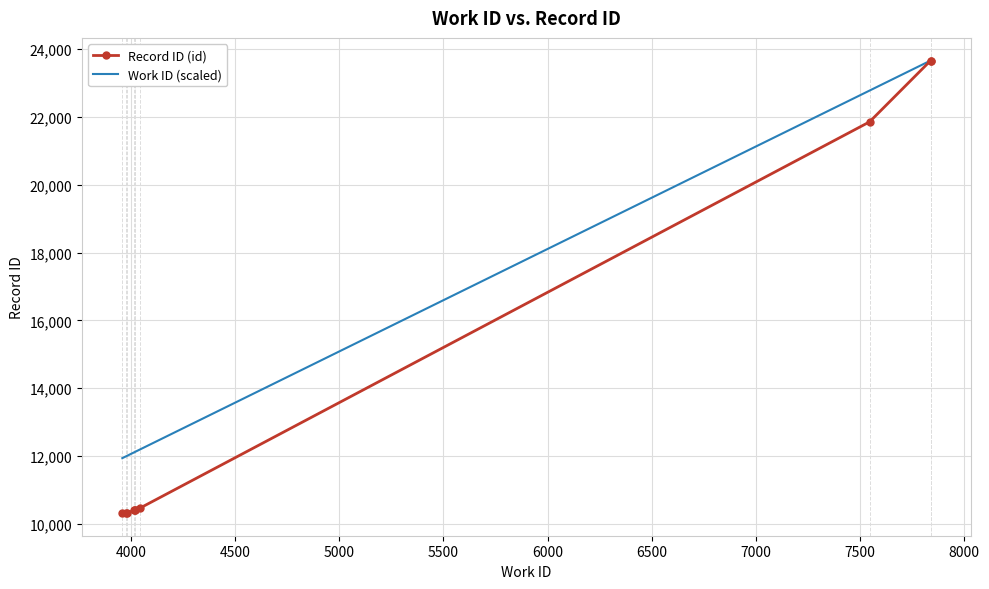

The value of Record ID (id) at 4000 is 10317.0. True or false?

True